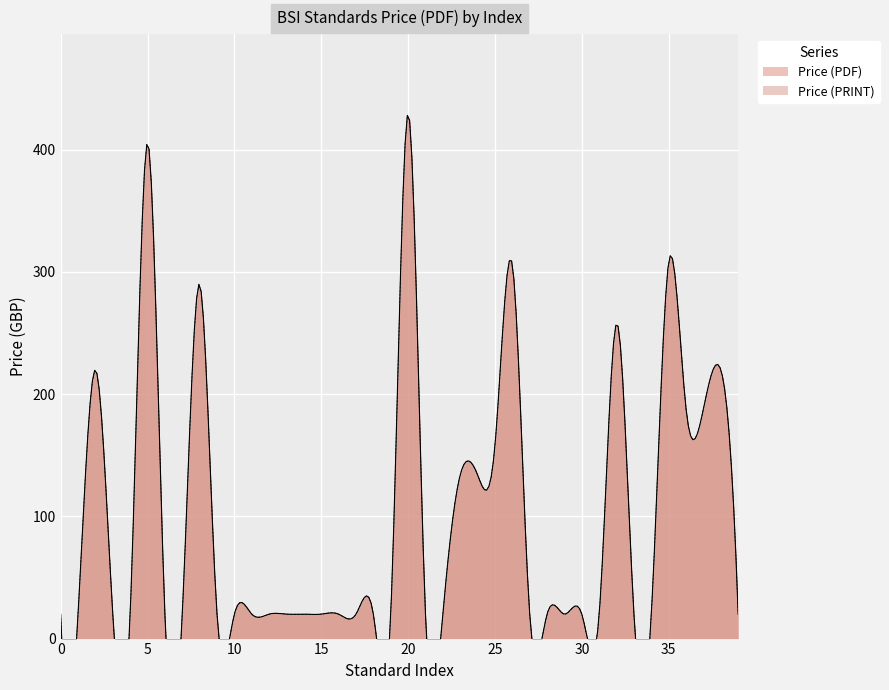

Reading left to right, transcribe all the data shown in this chart.

Price (PDF): 20	20	220	20	20	406	20	20	290	20	20	20	20	20	20	20	20	20	20	20	430	20	20	134	134	158	306	20	20	20	20	20	258	20	20	308	188	188	220	20
Price (PRINT): 20	20	220	20	20	406	20	20	290	20	20	20	20	20	20	20	20	20	20	20	430	20	20	134	134	158	306	20	20	20	20	20	258	20	20	308	188	188	220	20